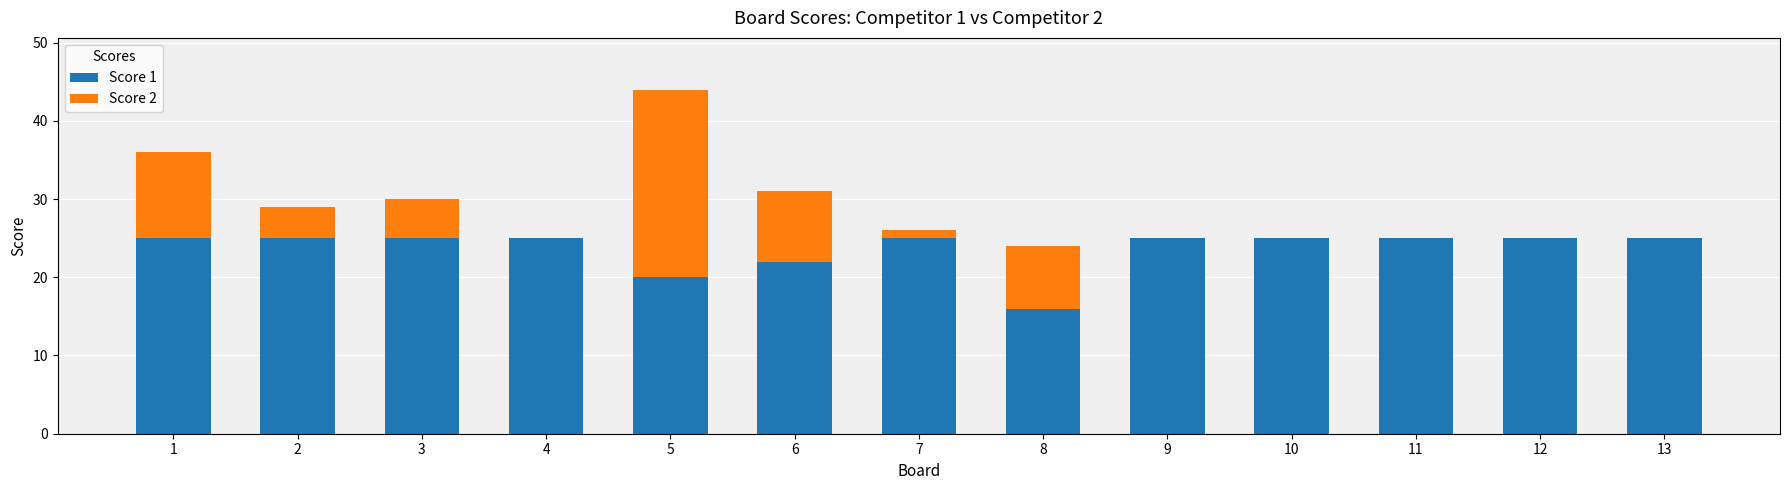

How many series are shown in this chart?

2